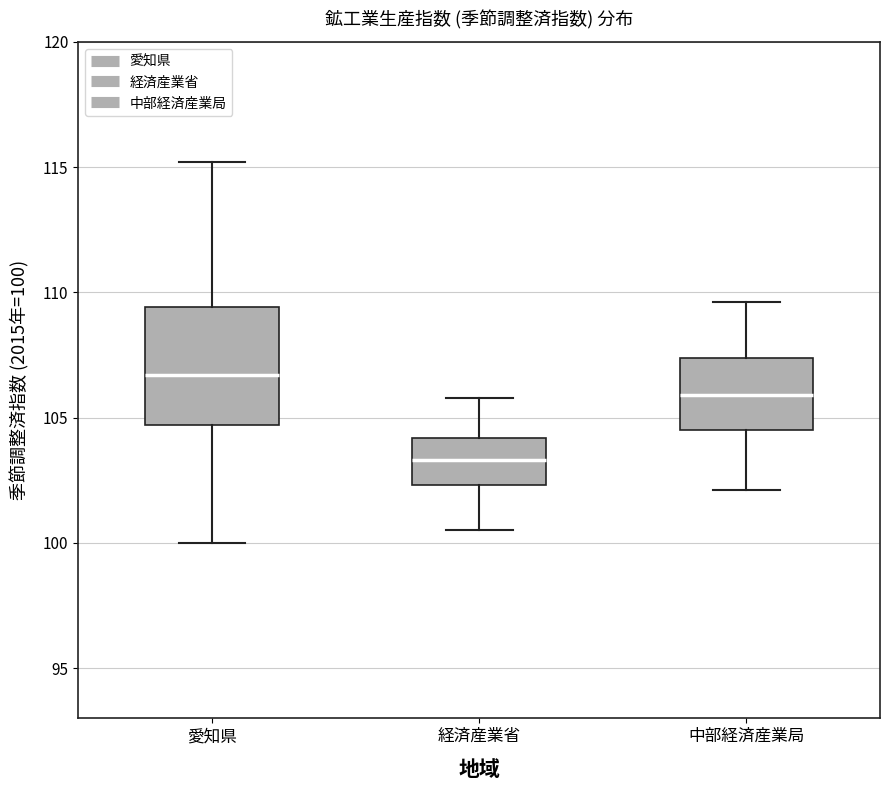

Which box is the tallest, from its lower edge to its upper edge?

愛知県